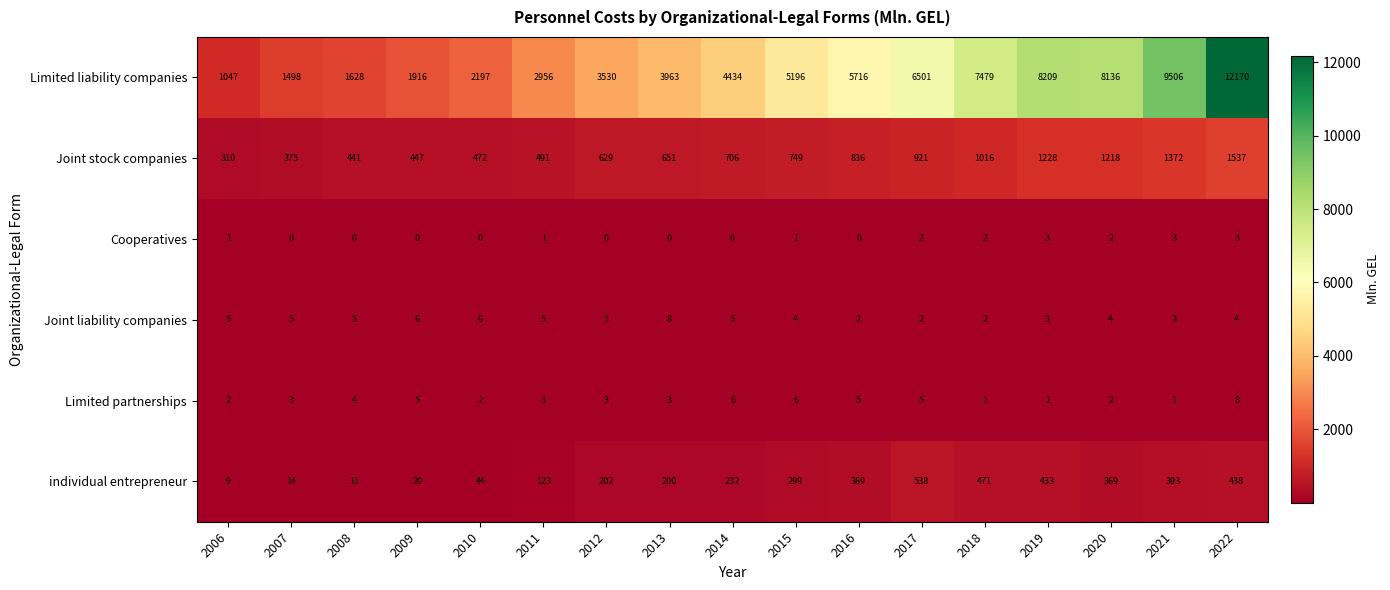

Is it true that Joint stock companies equals 706 at 2014?

True